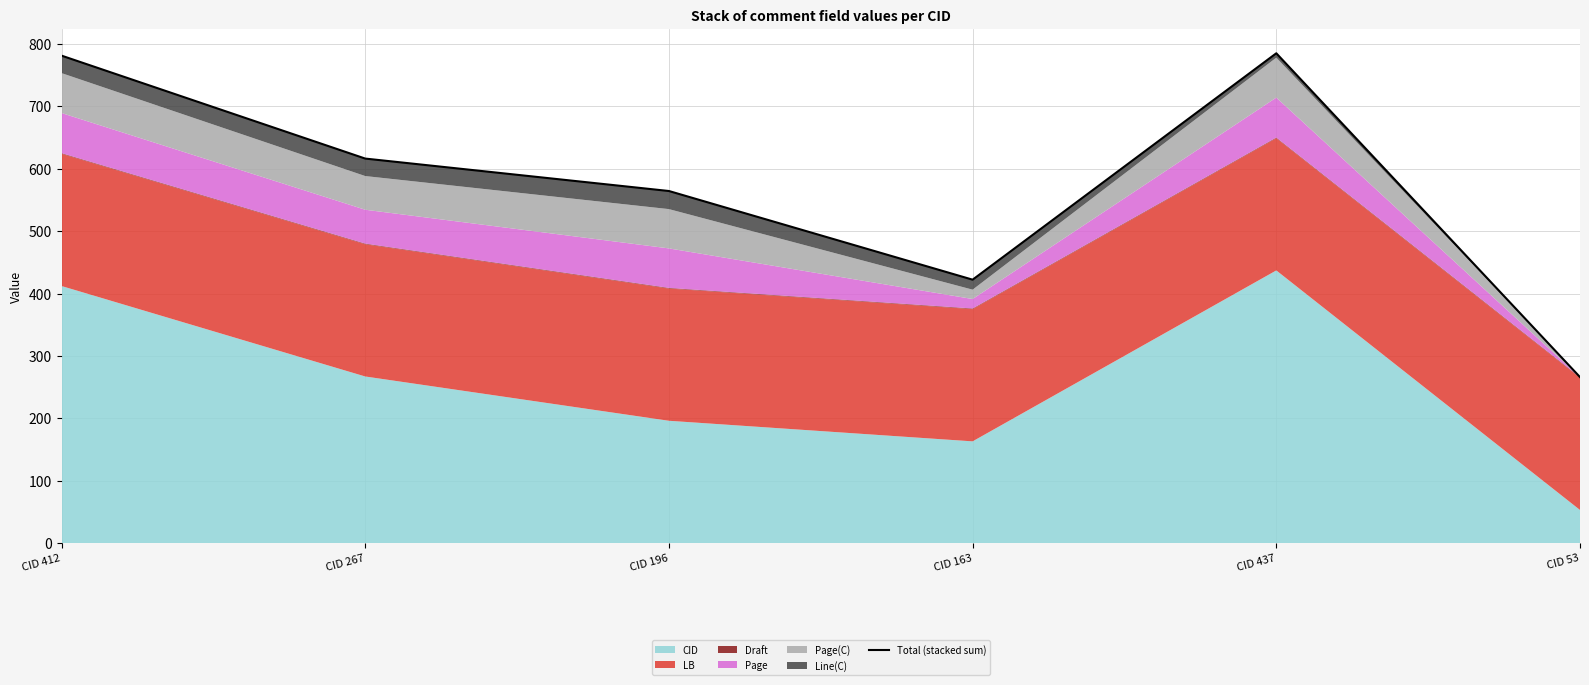

True or false: the data shows 785.1 at CID 437.

True